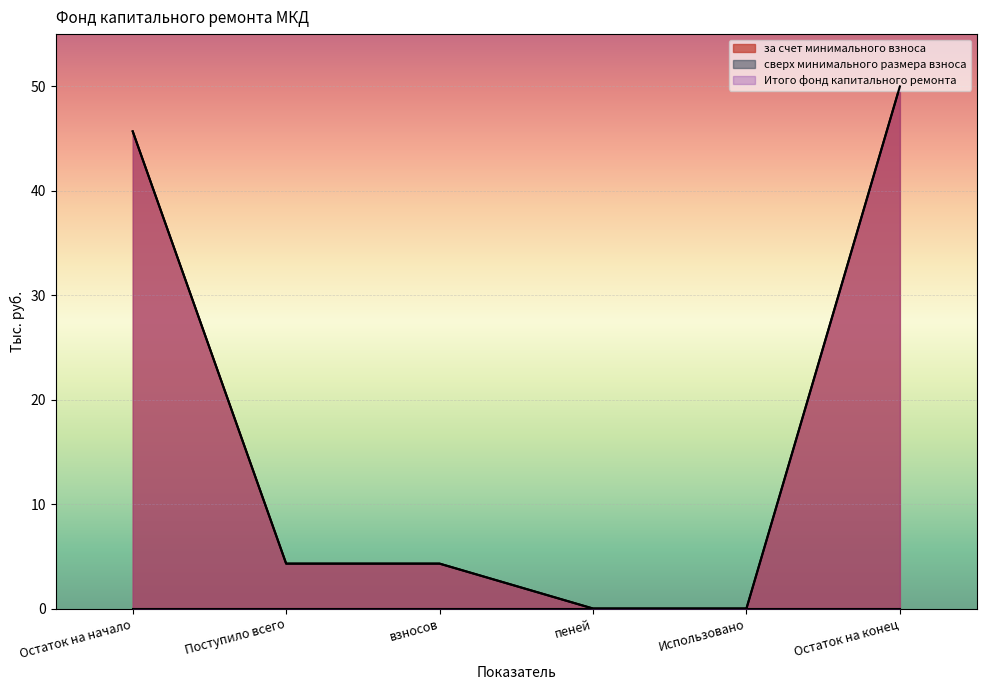

At which category is the sum across all series the highest?

Остаток на конец